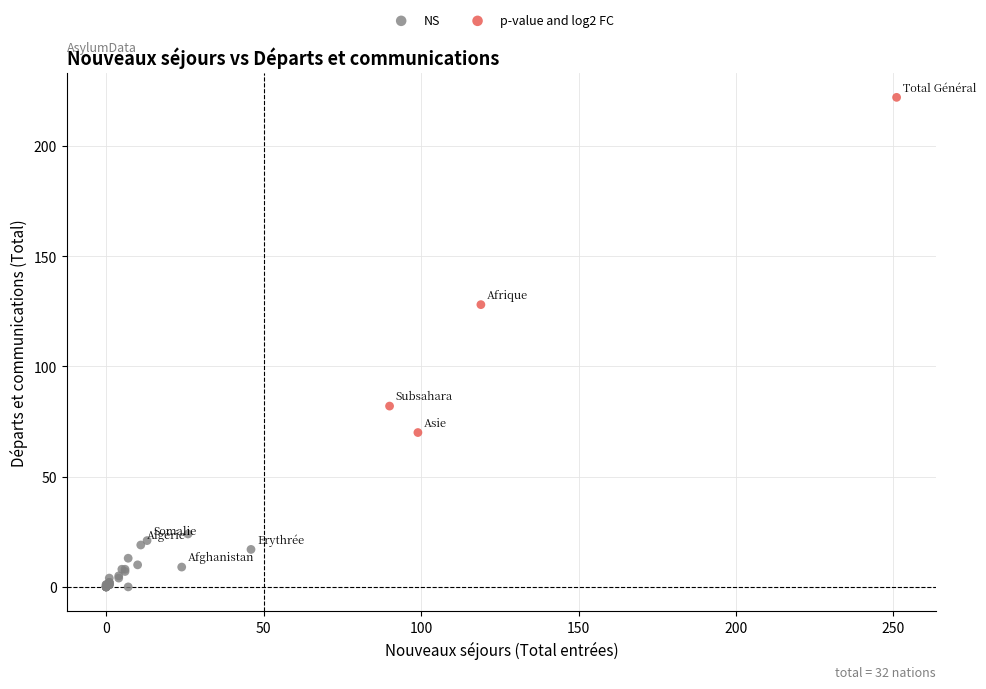

Which series contains the highest Y value?

p-value and log2 FC